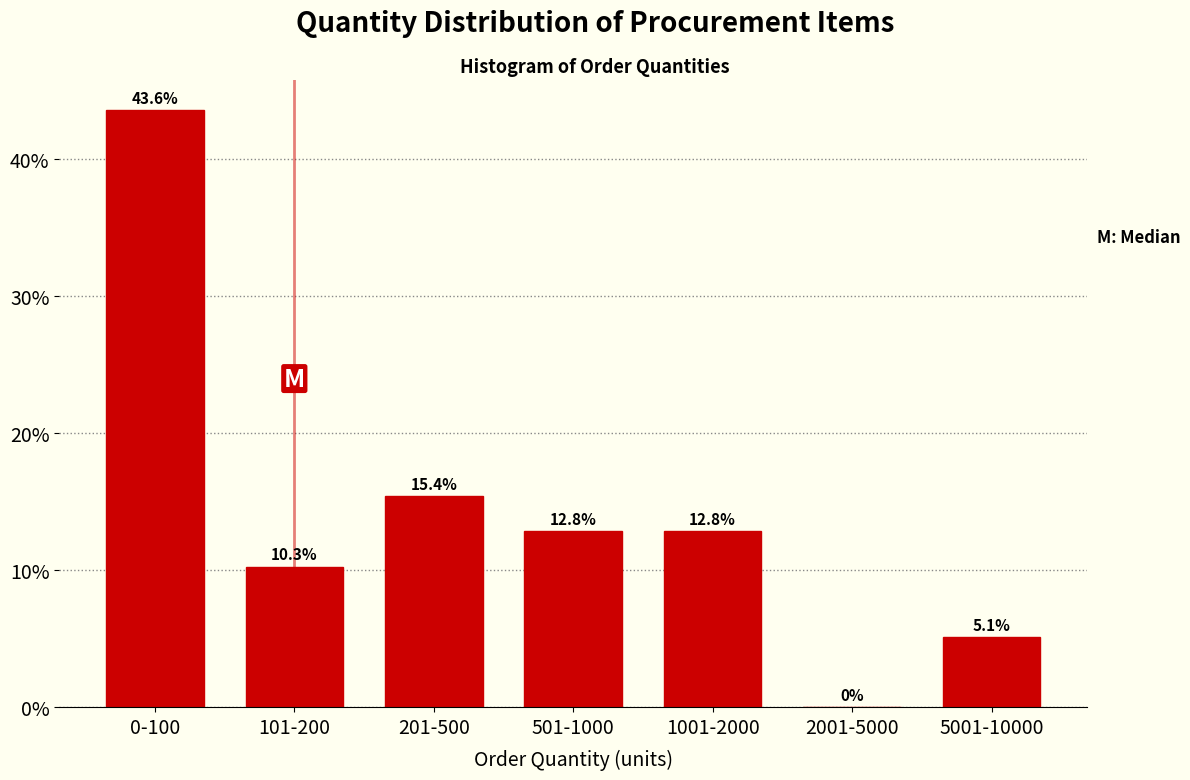

The chart shows a value of 0.0 at 2001-5000. True or false?

True